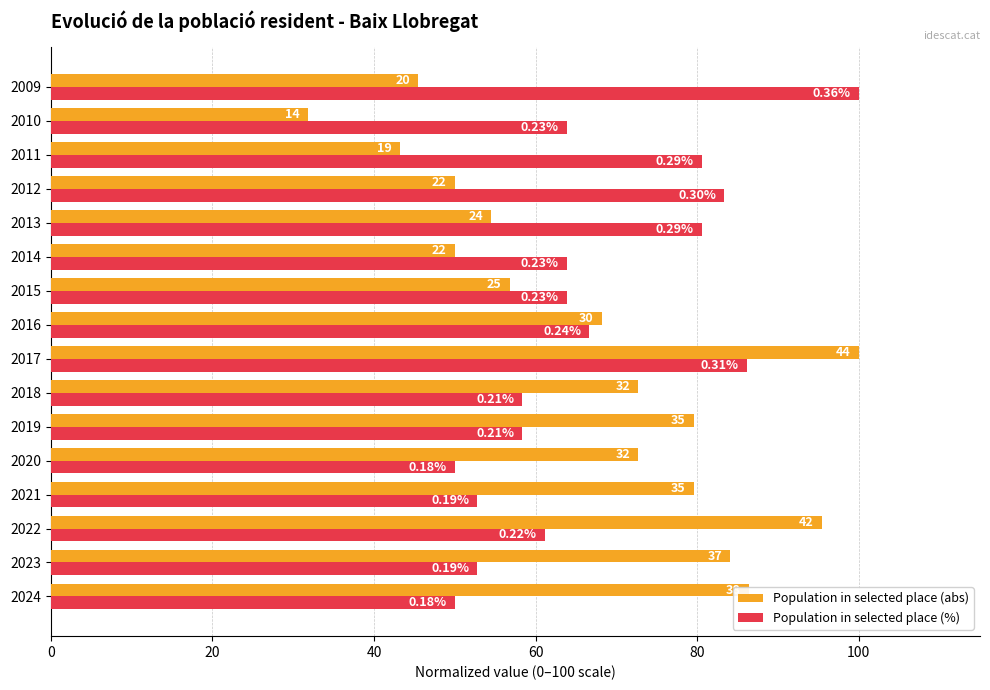

Are the bars grouped side by side (vs. stacked)?

Yes